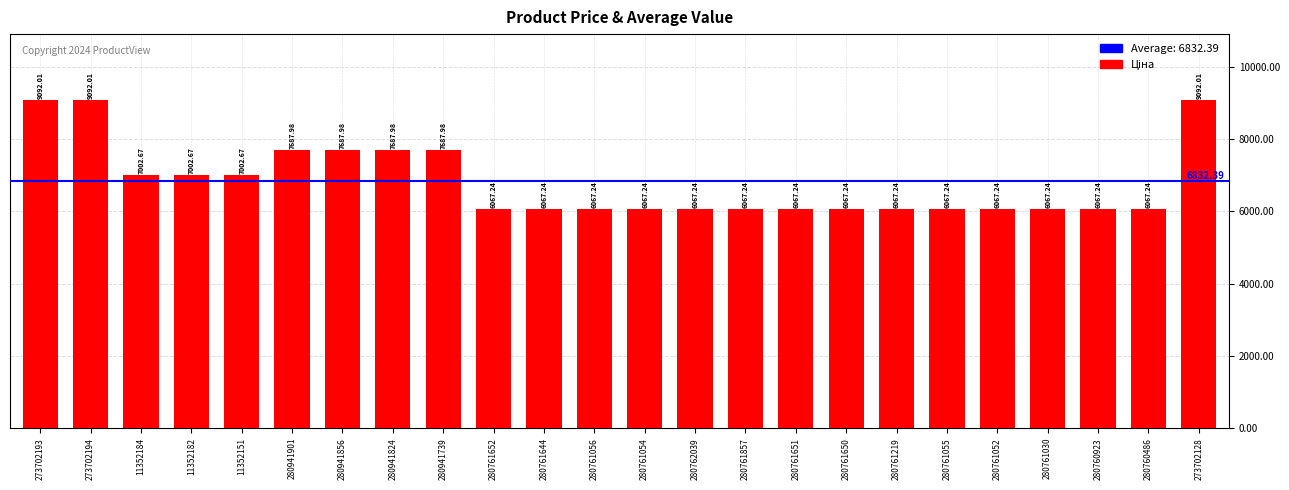

What is the greatest value displayed?

9092.0